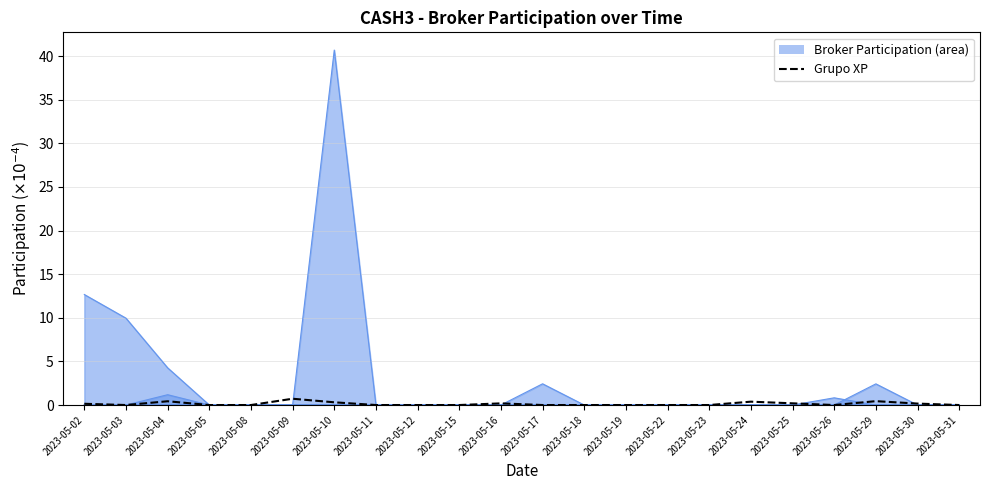

Is it true that the value at 2023-05-25 is 0.1?

False